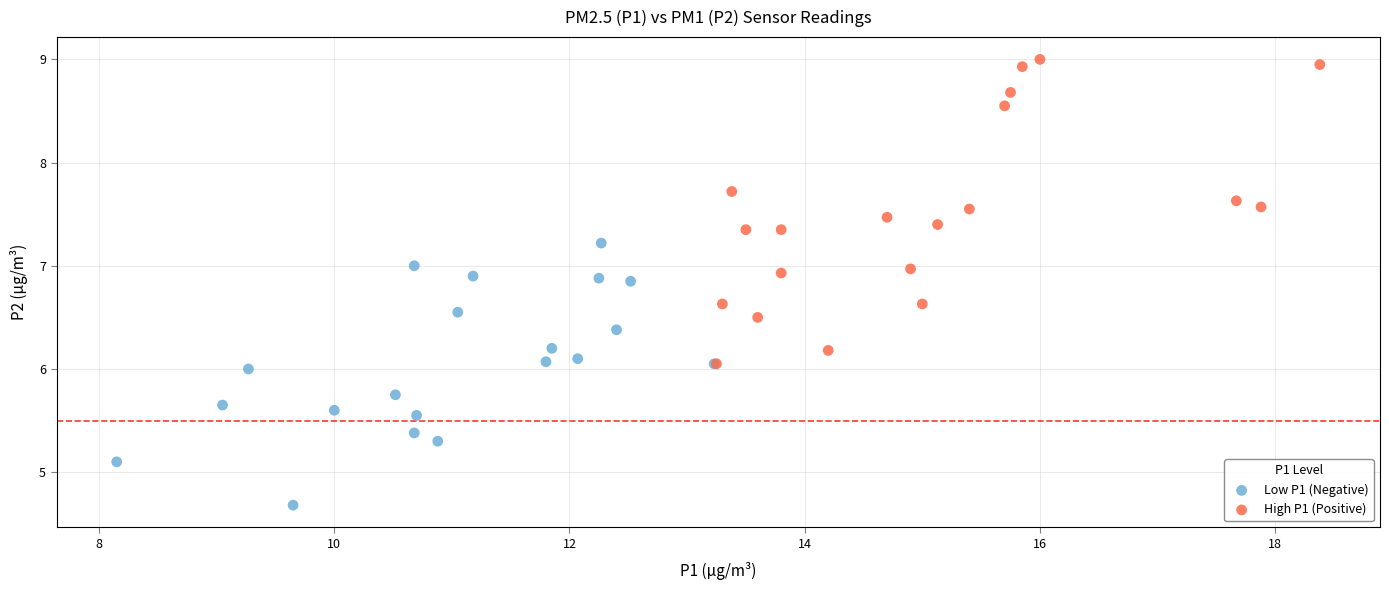

Which series reaches the minimum Y coordinate?

Low P1 (Negative)